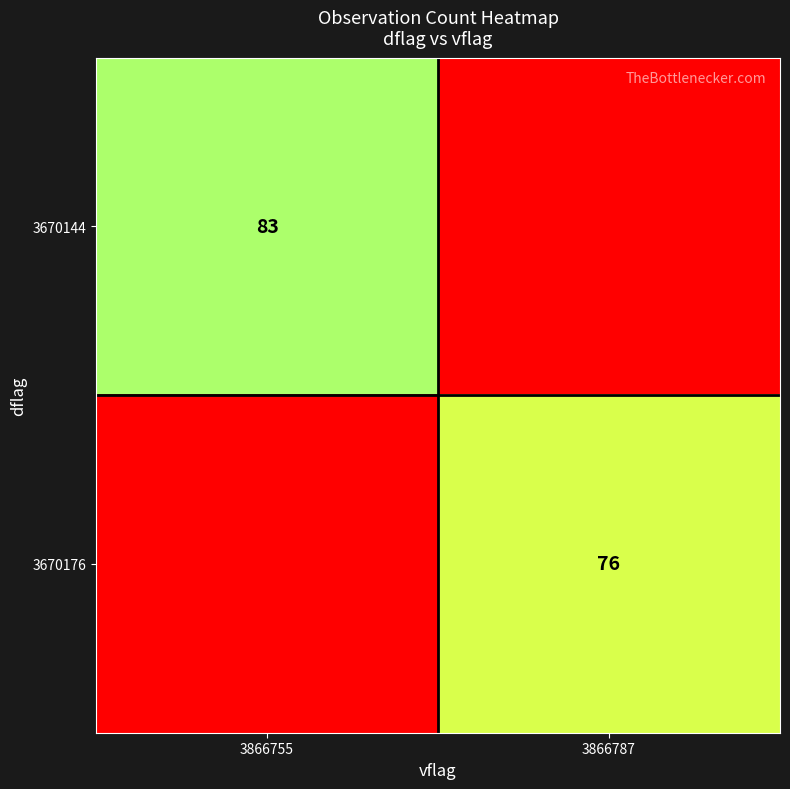

Which has a higher value, 3866787 or 3866755?

3866755